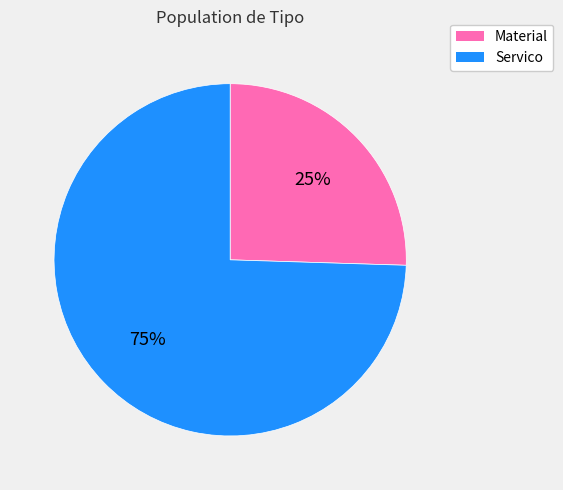

To the nearest percent, what portion does Servico represent?

75%